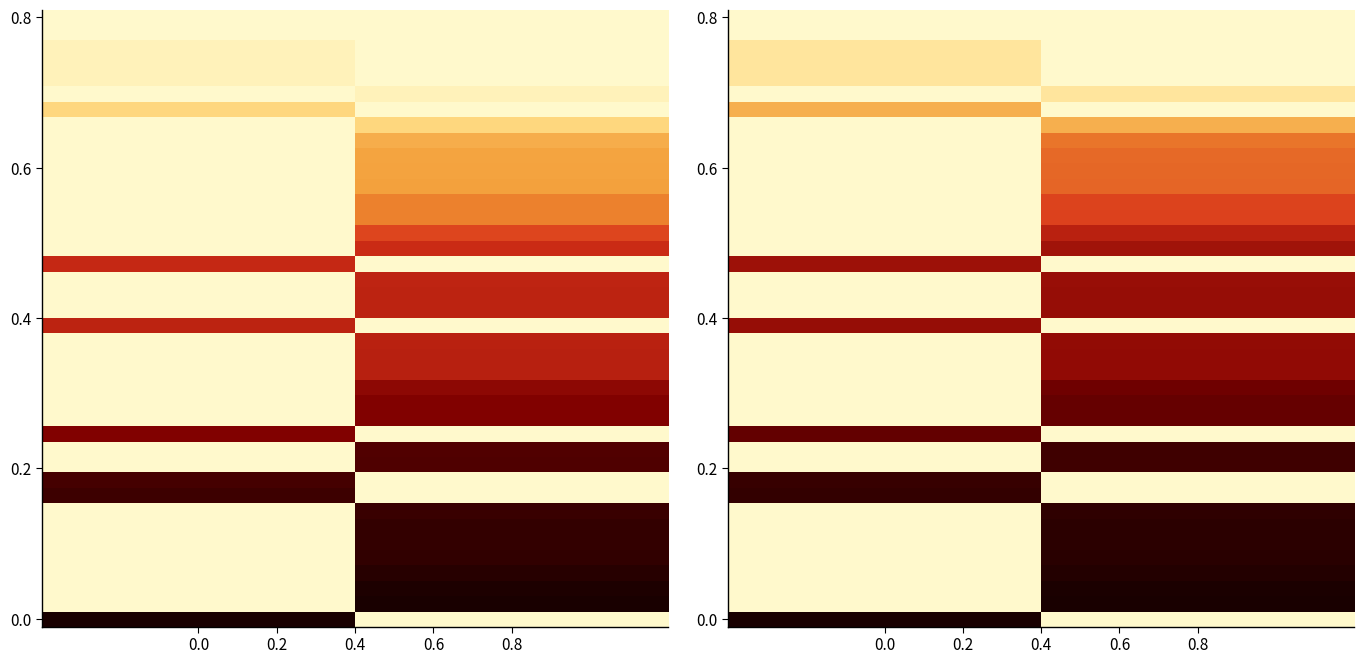

What is the spread (max minus min) of values at 0.0?

1.0